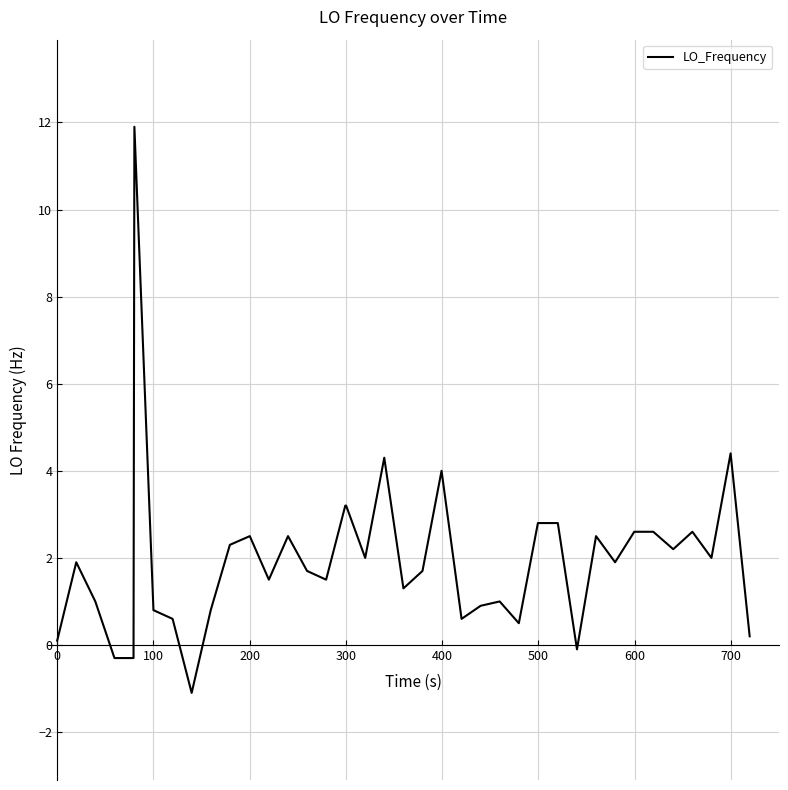

What is the smallest value displayed?

-1.1